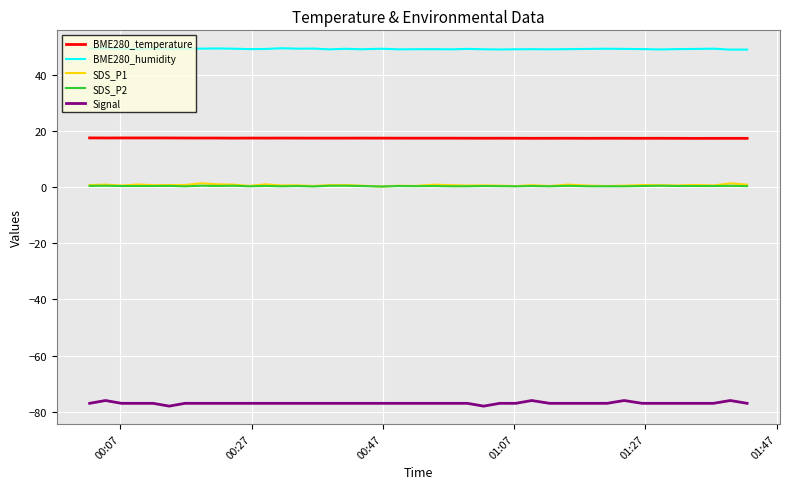

True or false: BME280_temperature and Signal cross at least once.

False